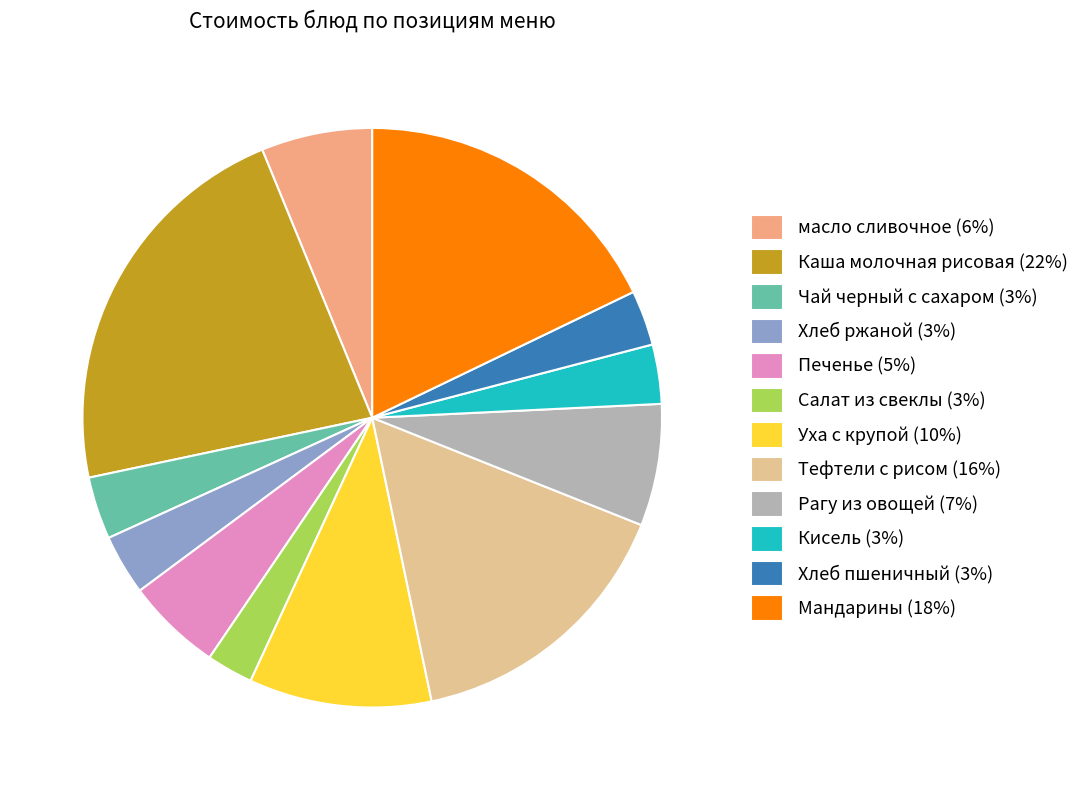

Is there a majority slice in this chart?

No